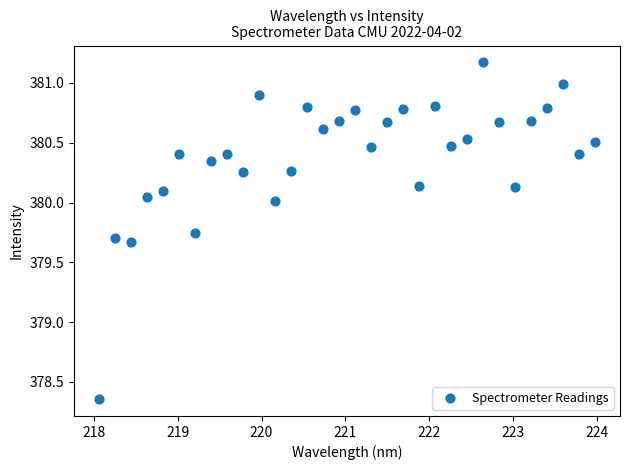

What is the range of X values (max minus min)?

5.9